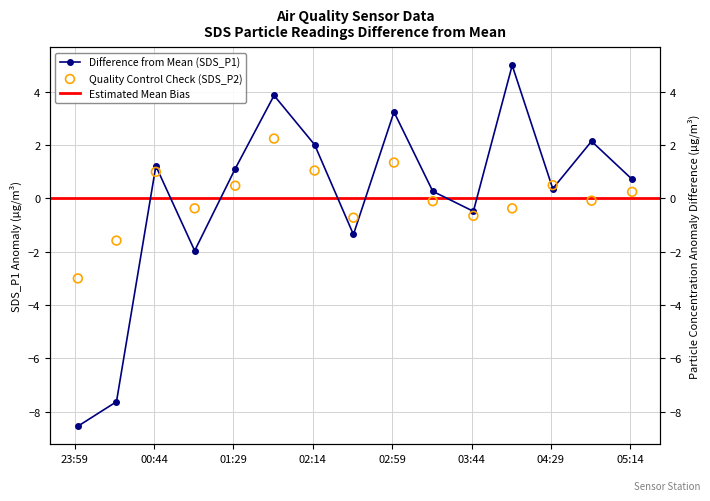

At which category is the sum across all series the highest?

2024/03/14 01:52:00